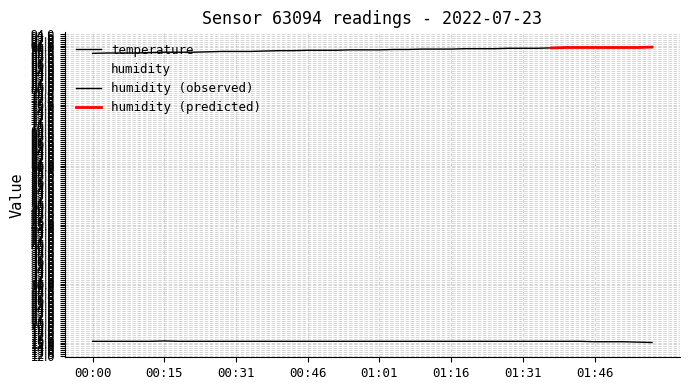

Is it true that temperature equals 15.8 at 01:37?

True